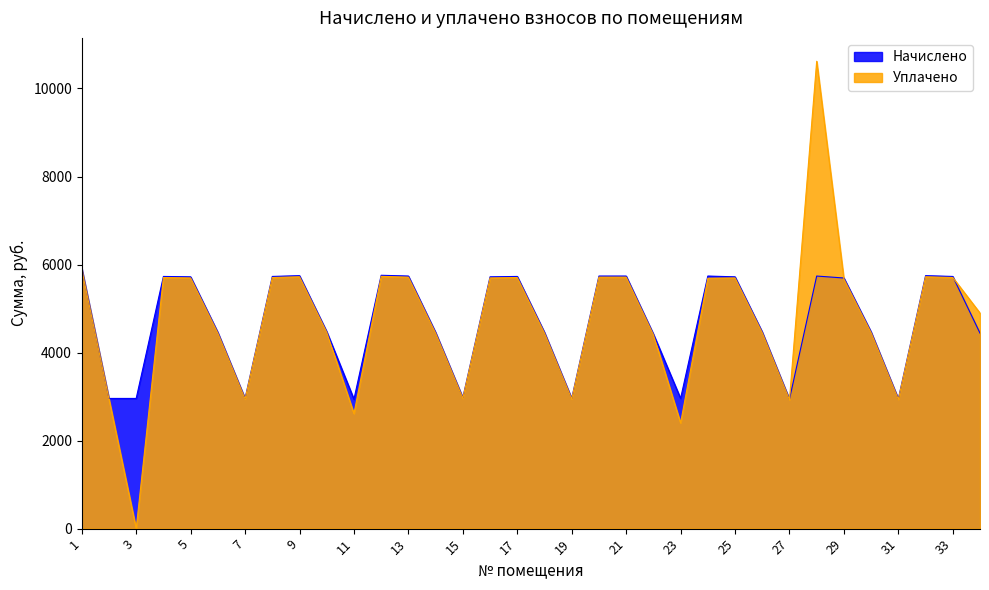

Reading left to right, list all the values displayed in this chart.

Начислено: 5916.1	2958.0	2958.0	5729.6	5720.7	4459.2	2958.0	5729.6	5747.3	4477.1	2940.3	5756.2	5738.4	4459.2	2975.8	5720.7	5729.6	4459.2	2958.0	5738.4	5738.4	4423.8	2958.0	5738.4	5720.7	4468.1	2940.3	5738.4	5694.0	4468.1	2949.1	5747.3	5729.6	4441.5
Уплачено: 5890.8	2945.7	0.0	5705.1	5696.2	4440.2	2945.4	5705.1	5722.7	4457.9	2613.6	5731.6	5713.9	4440.2	2963.1	5696.2	5705.1	4440.2	2945.4	5713.9	5713.9	4404.8	2400.0	5689.3	5696.2	4449.0	2927.7	10618.2	5669.7	4449.0	2936.5	5722.7	5705.1	4897.0